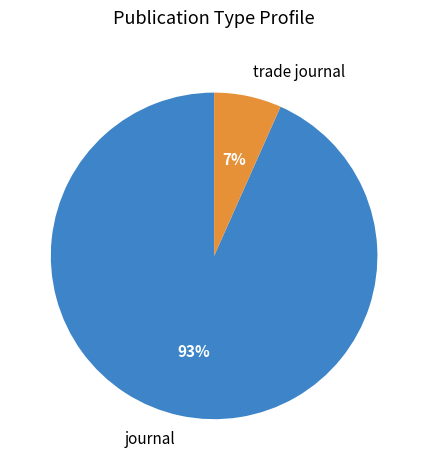

Is it true that trade journal is 1% of the pie?

False